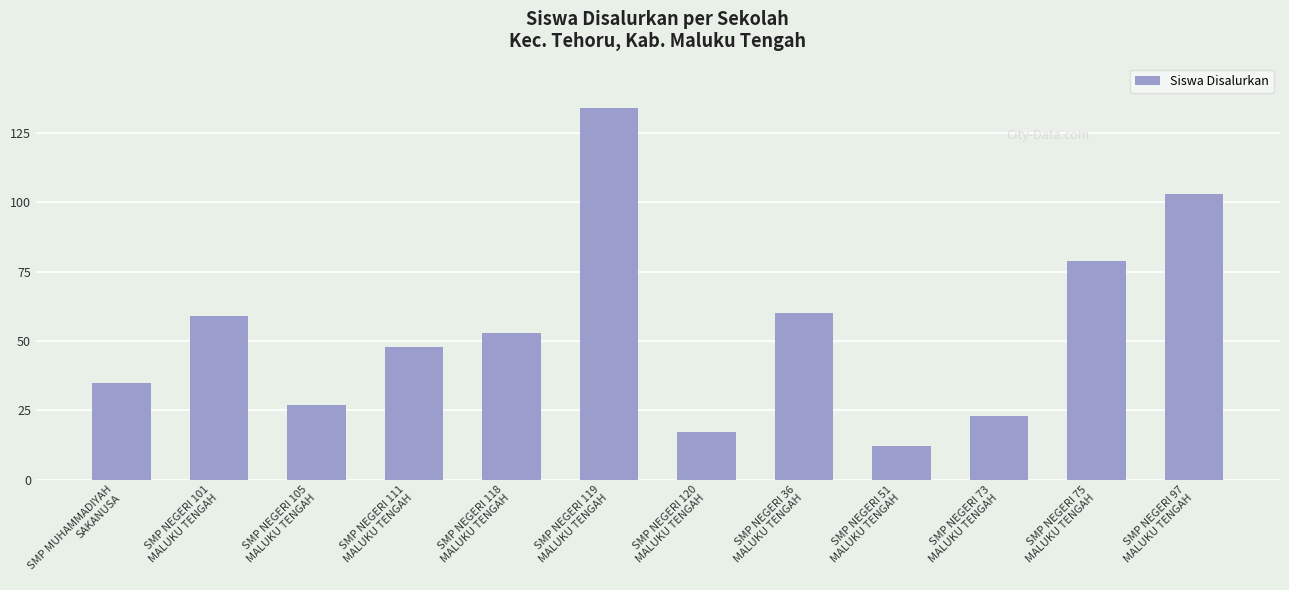

Which category has the highest value across all series?

SMP NEGERI 119
MALUKU TENGAH